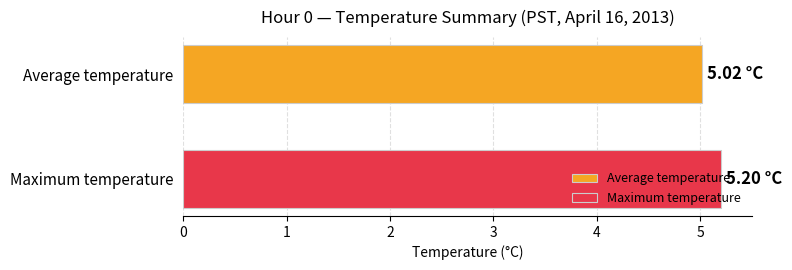

Which series has the widest spread of values?

Average temperature